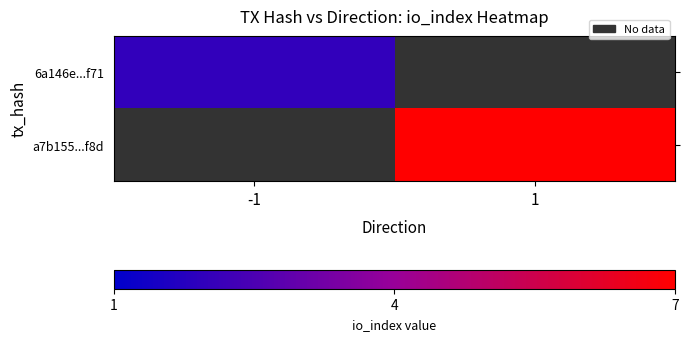

Is it true that a7b155...f8d equals 7.0 at 1?

True